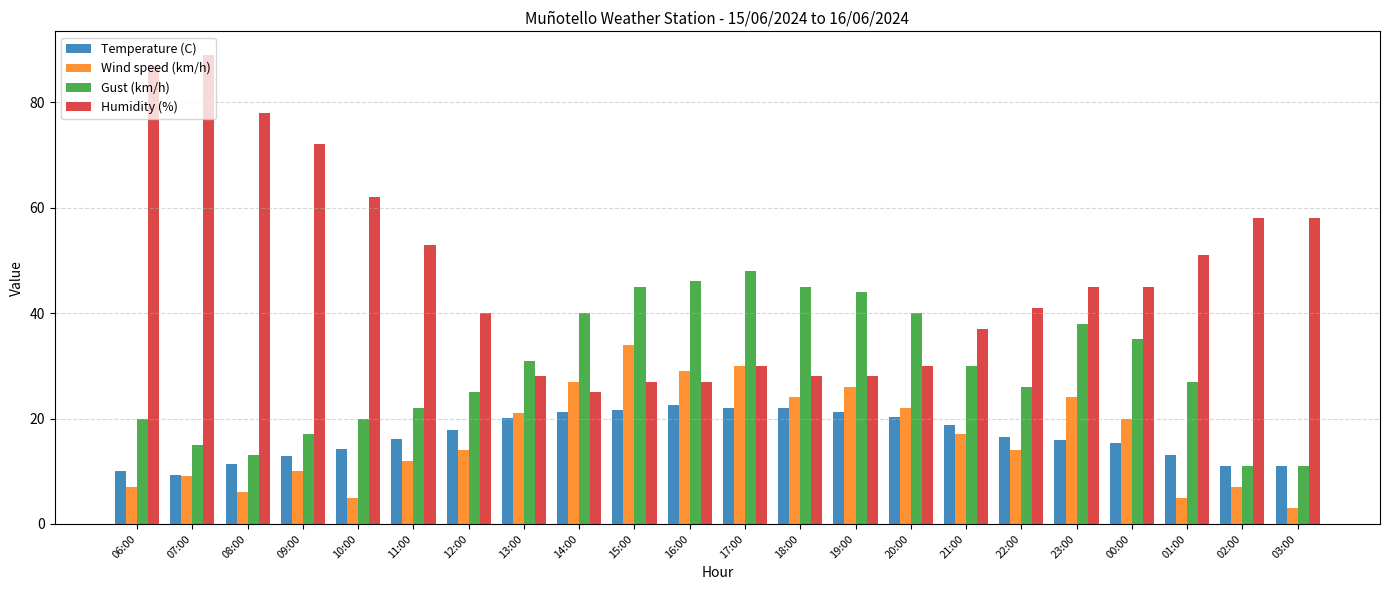

Is it true that Wind speed (km/h) equals 14.0 at 22:00?

True